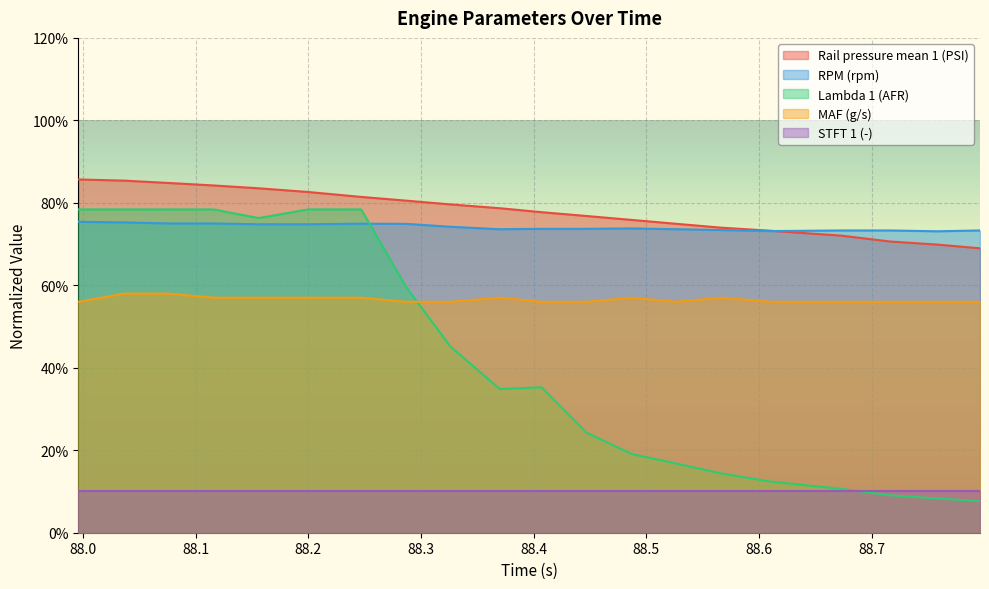

What is the average value of the Rail pressure mean 1 (PSI) series?

0.8